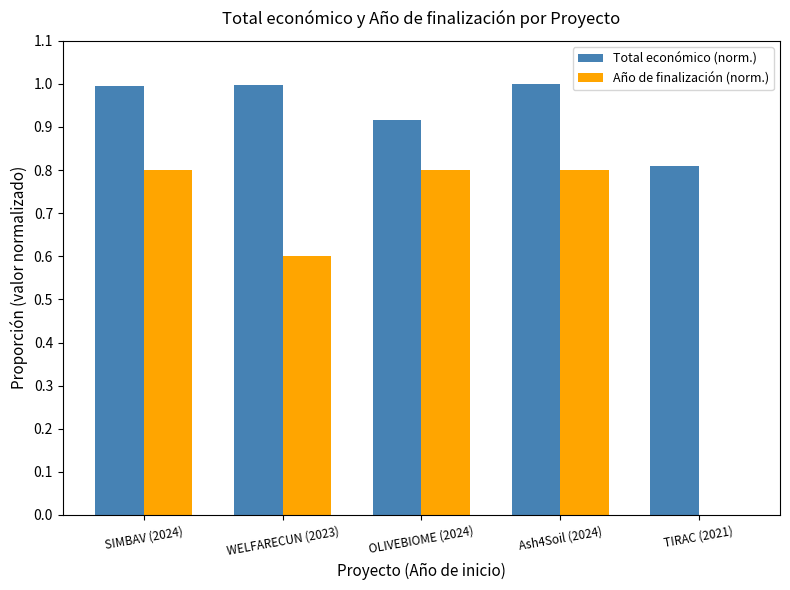

What is the sum of the Total económico (norm.) values at SIMBAV (2024) and WELFARECUN (2023)?

2.0